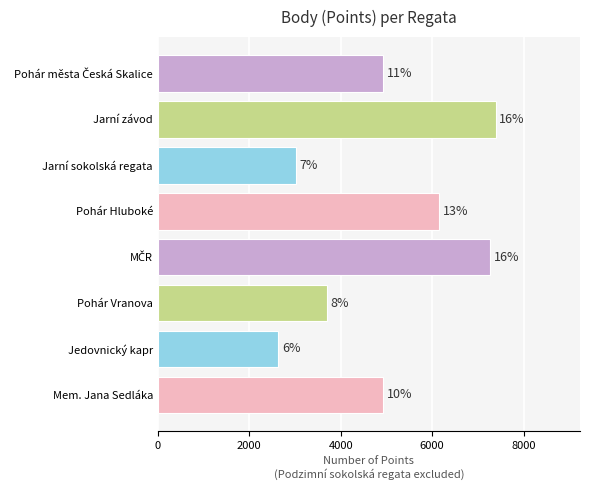

What is the maximum value shown in the chart?

7387